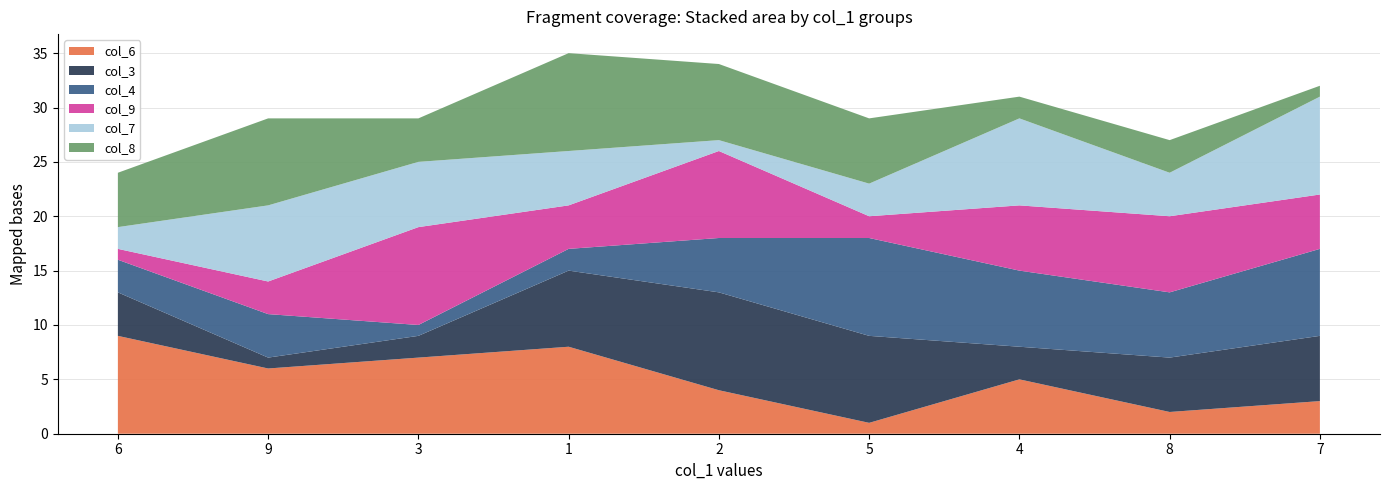

Reading left to right, extract all data points from this chart.

col_6: 6=9	9=6	3=7	1=8	2=4	5=1	4=5	8=2	7=3
col_3: 6=4	9=1	3=2	1=7	2=9	5=8	4=3	8=5	7=6
col_4: 6=3	9=4	3=1	1=2	2=5	5=9	4=7	8=6	7=8
col_9: 6=1	9=3	3=9	1=4	2=8	5=2	4=6	8=7	7=5
col_7: 6=2	9=7	3=6	1=5	2=1	5=3	4=8	8=4	7=9
col_8: 6=5	9=8	3=4	1=9	2=7	5=6	4=2	8=3	7=1